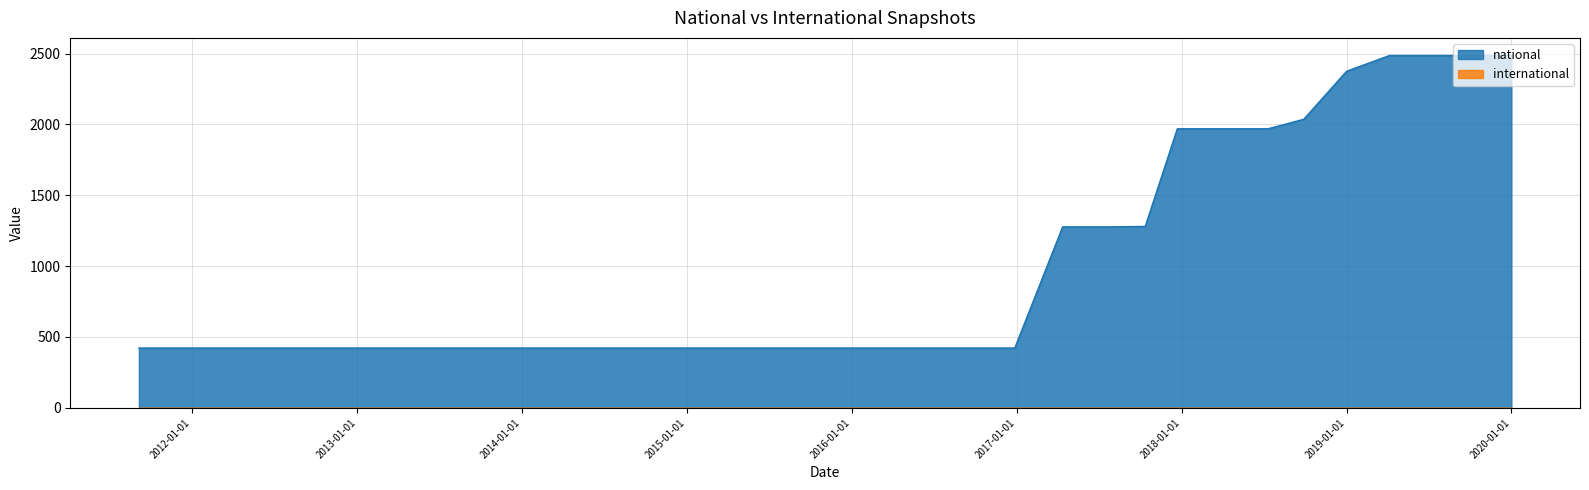

What is the highest value of the national series?

2486